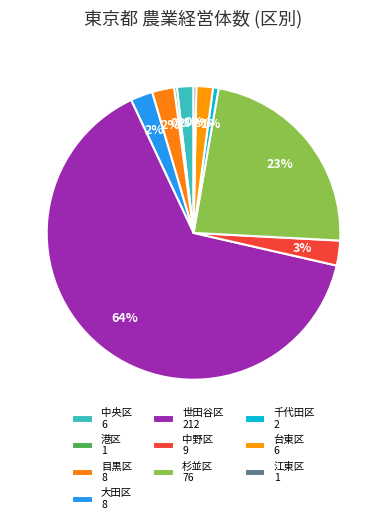

Count the number of slices in the pie.

10